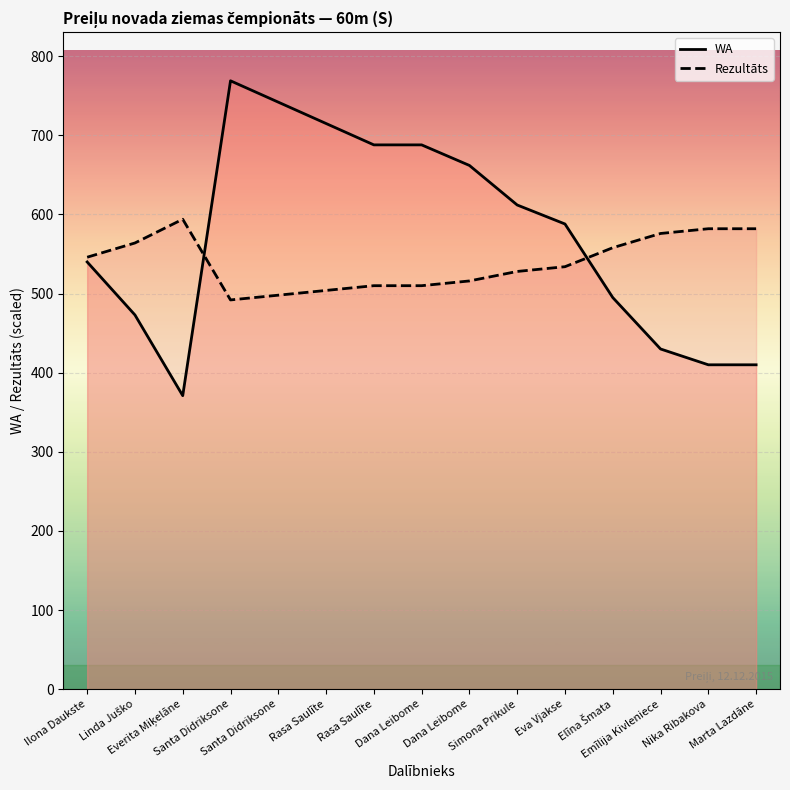

Which category has the highest value in the Rezultāts series?

Everita Miķelāne